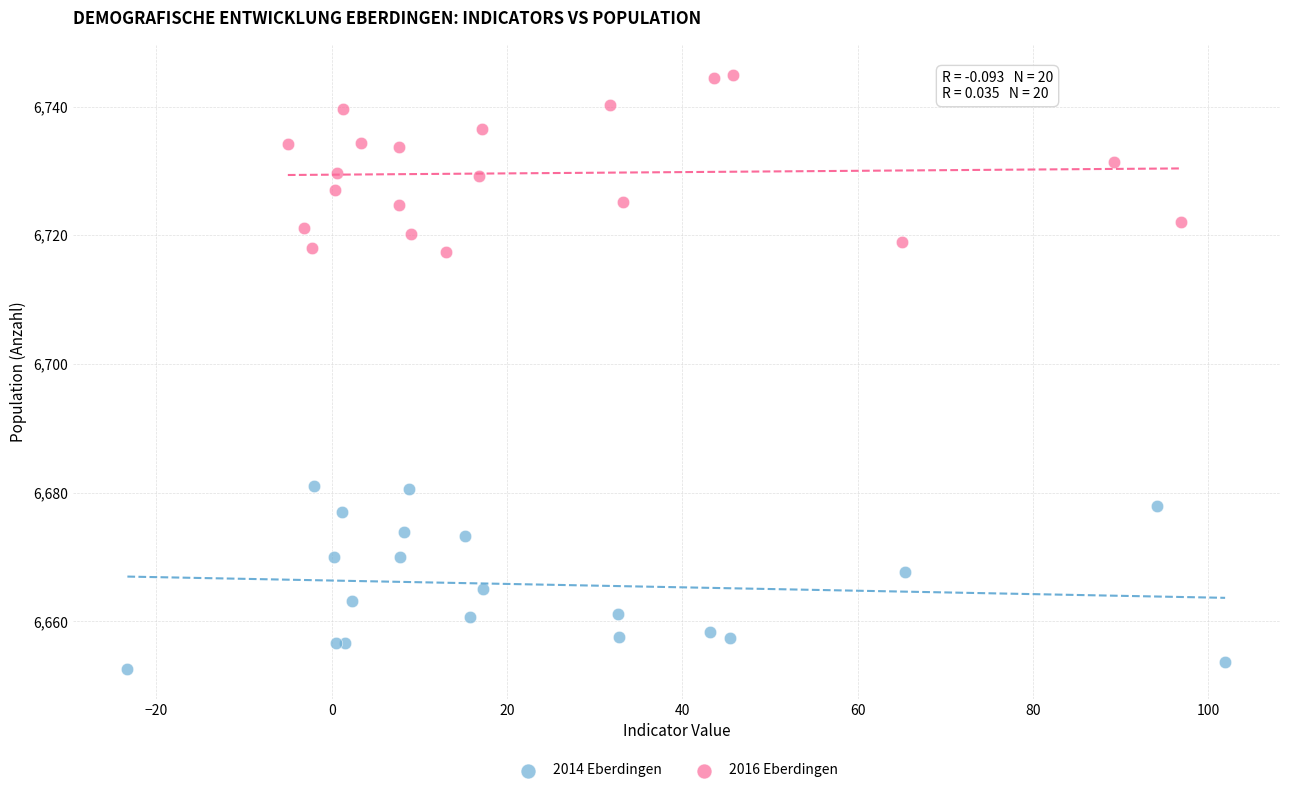

Which series contains the highest Y value?

2016 Eberdingen